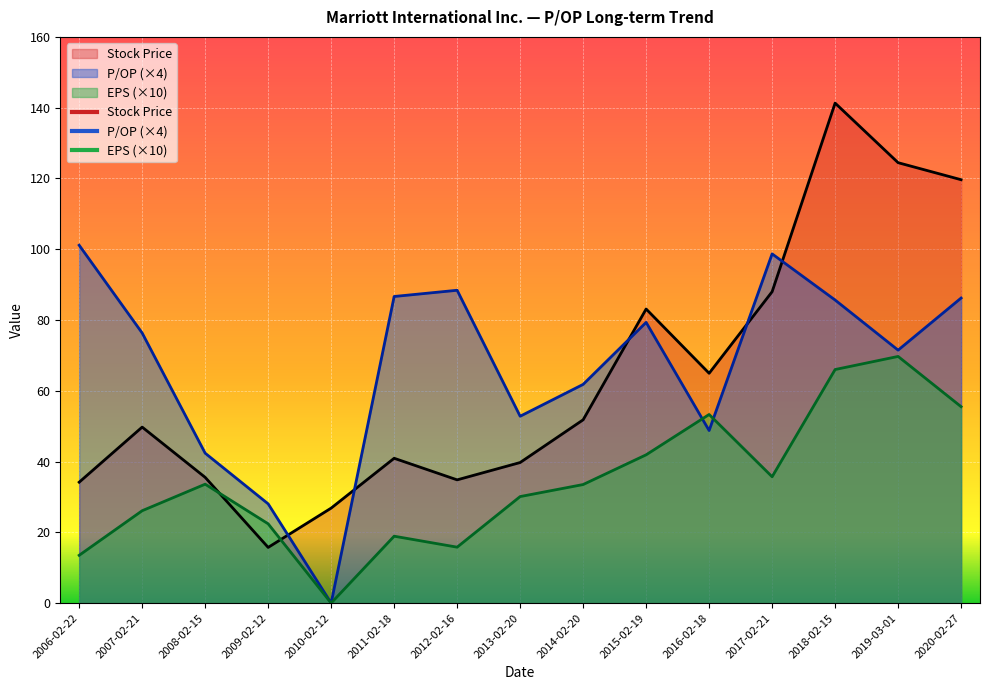

True or false: EPS has more than 1 points higher than both neighbors.

True